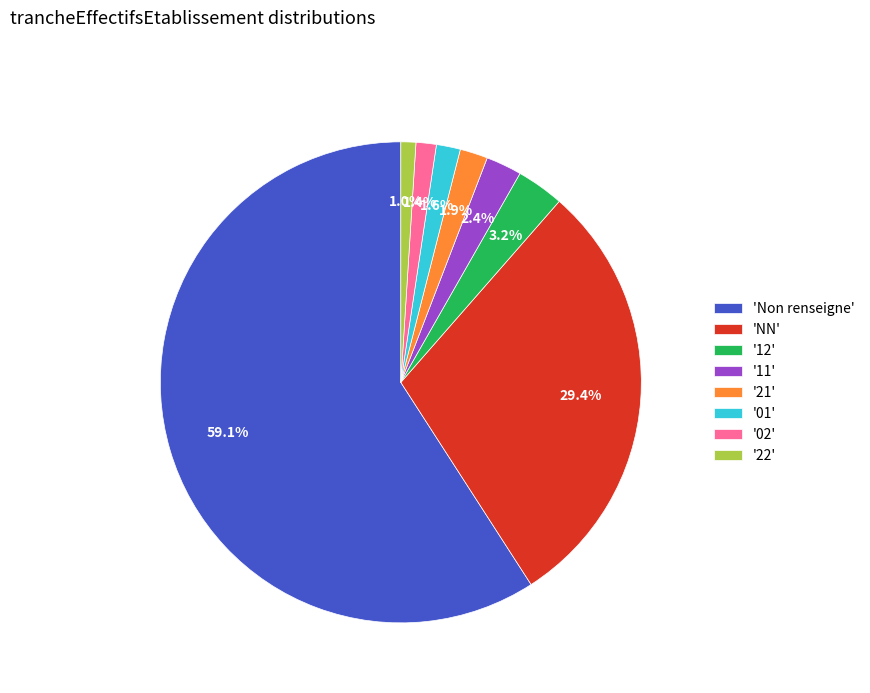

Is there a majority slice in this chart?

Yes